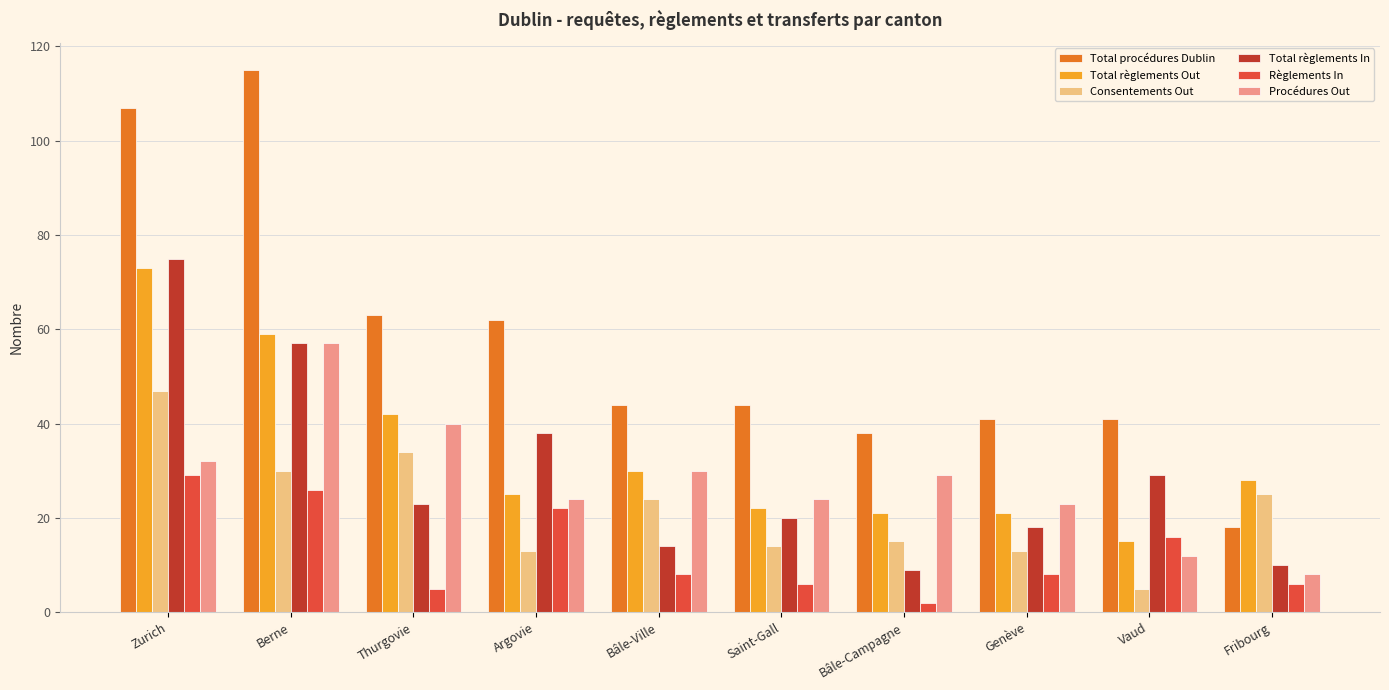

Rank the series by their maximum value, from lowest to highest.

Règlements In, Consentements Out, Procédures Out, Total règlements Out, Total règlements In, Total procédures Dublin